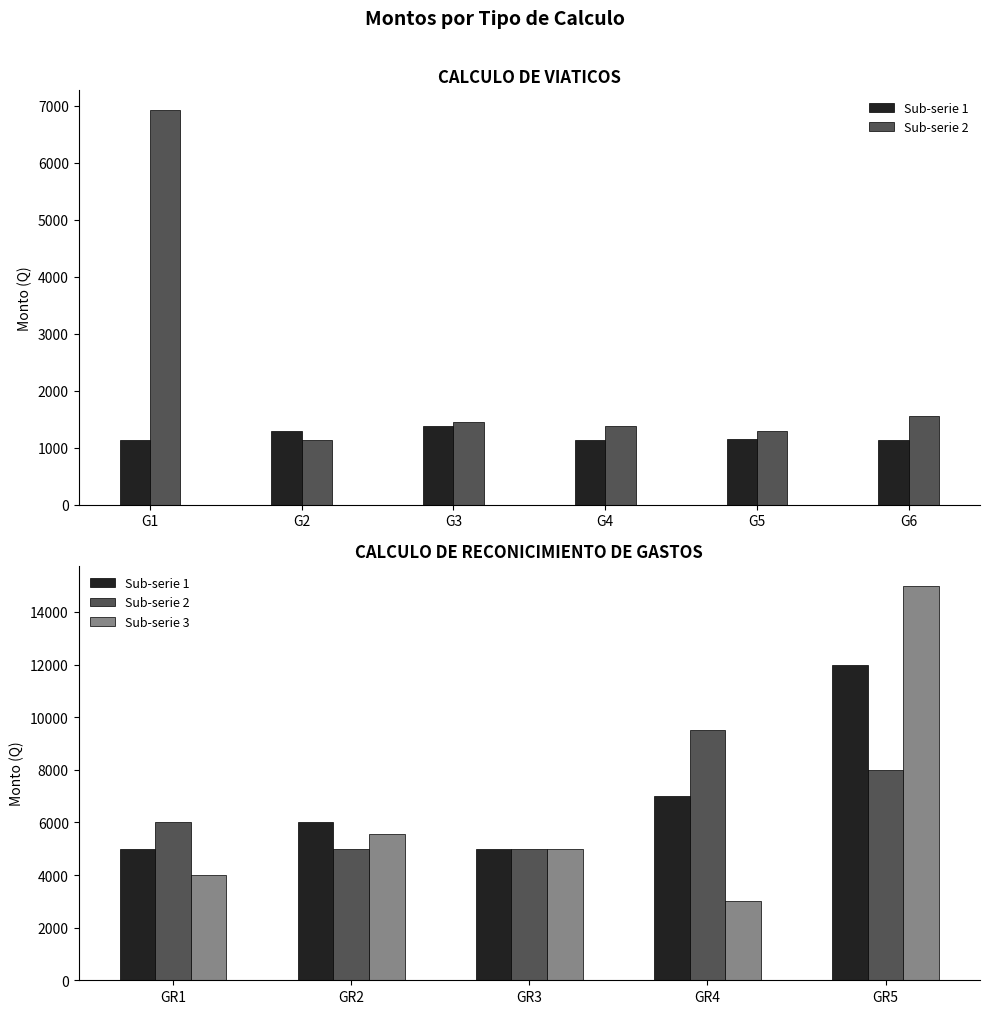

What is the sum of all Sub-serie 3 values?

32560